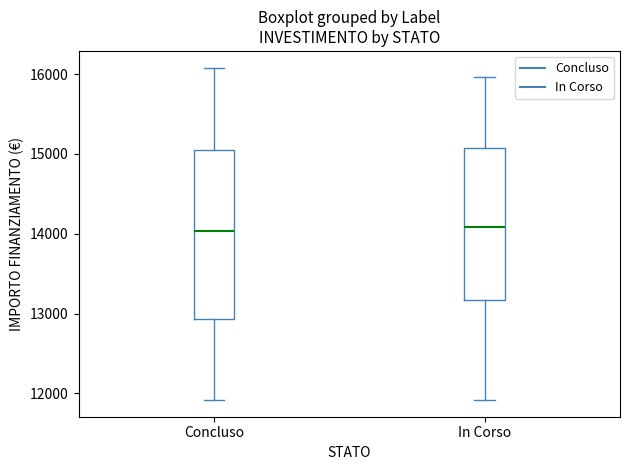

Reading left to right, transcribe this box plot: for each box, give where its median line is, the range the box spans, and where its two whiskers end, as read against the y-axis. The values are not printed on the chart, so give them approximately, as read against the axis.

Concluso: median 14000, box 12900 to 15100, whiskers 11900 to 16100
In Corso: median 14100, box 13200 to 15100, whiskers 11900 to 16000